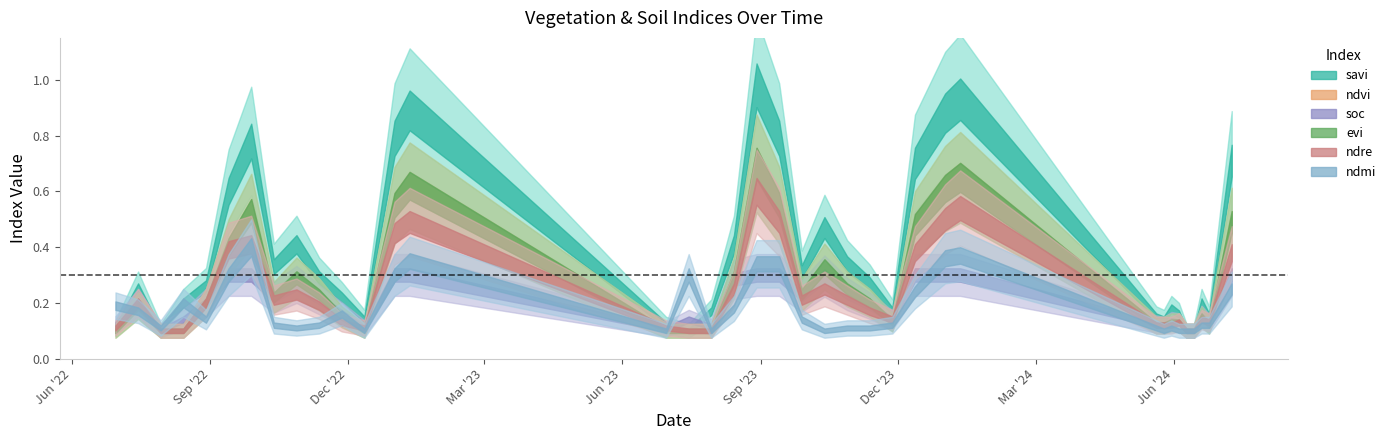

At which category does ndvi reach its first local valley?

13-10-2022